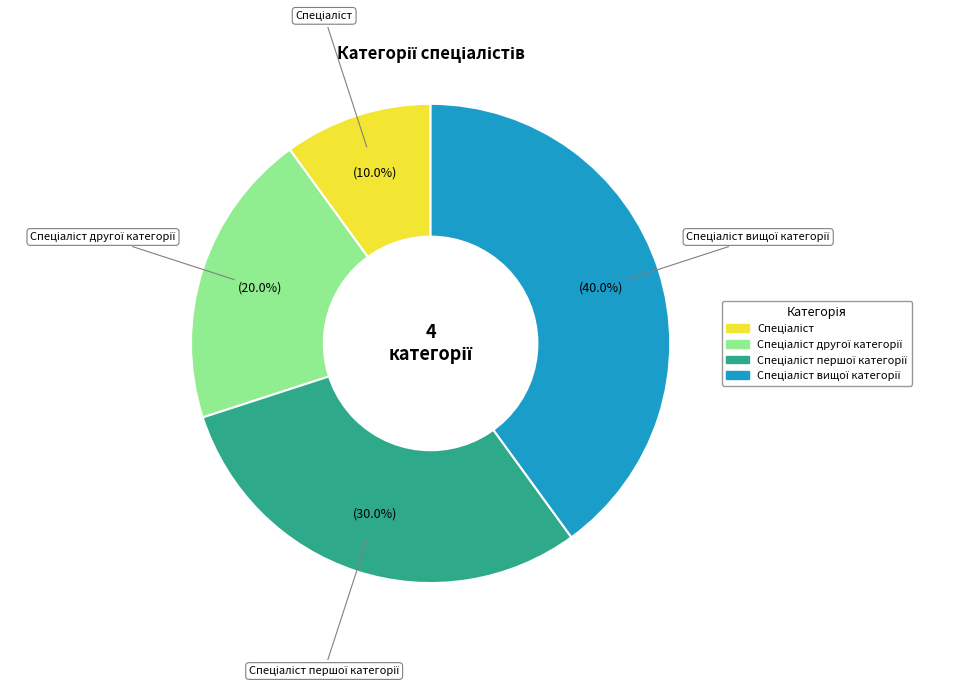

Is there a majority slice in this chart?

No